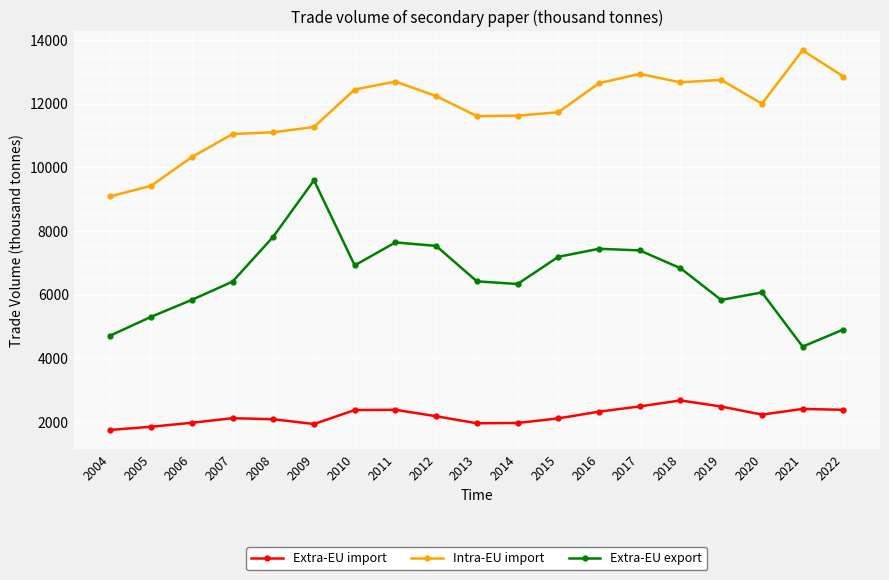

Rank the series at 2014 from lowest to highest value.

Extra-EU import, Extra-EU export, Intra-EU import